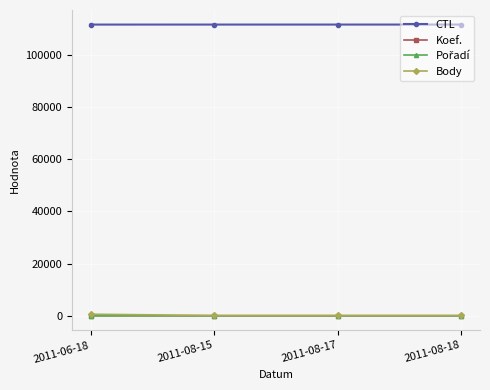

True or false: CTL has more than 1 points higher than both neighbors.

False